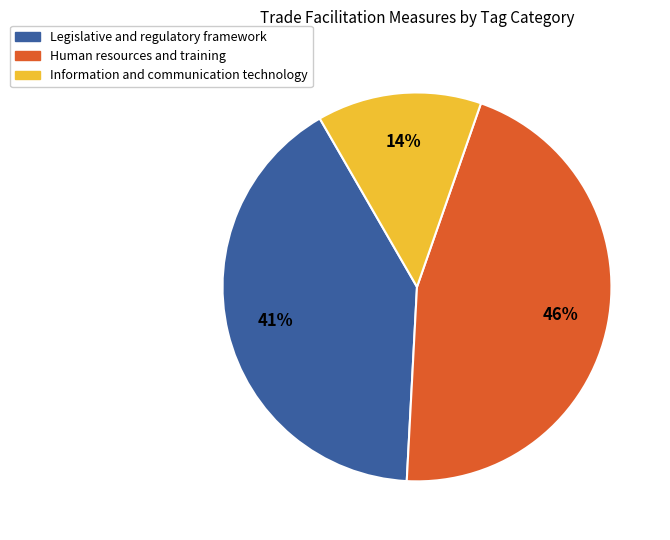

To the nearest percent, what is the difference between the largest and smallest slice percentages?

32%